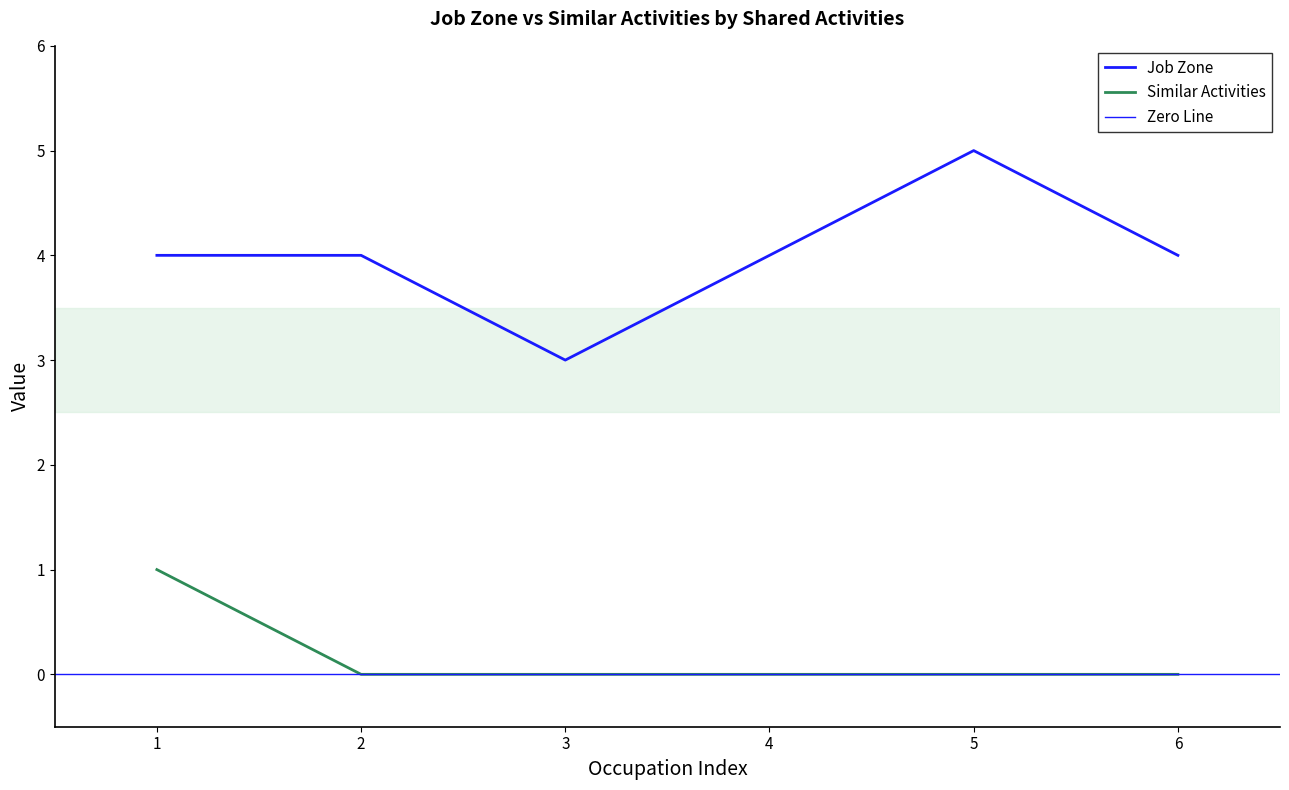

Count the number of data series in this chart.

2